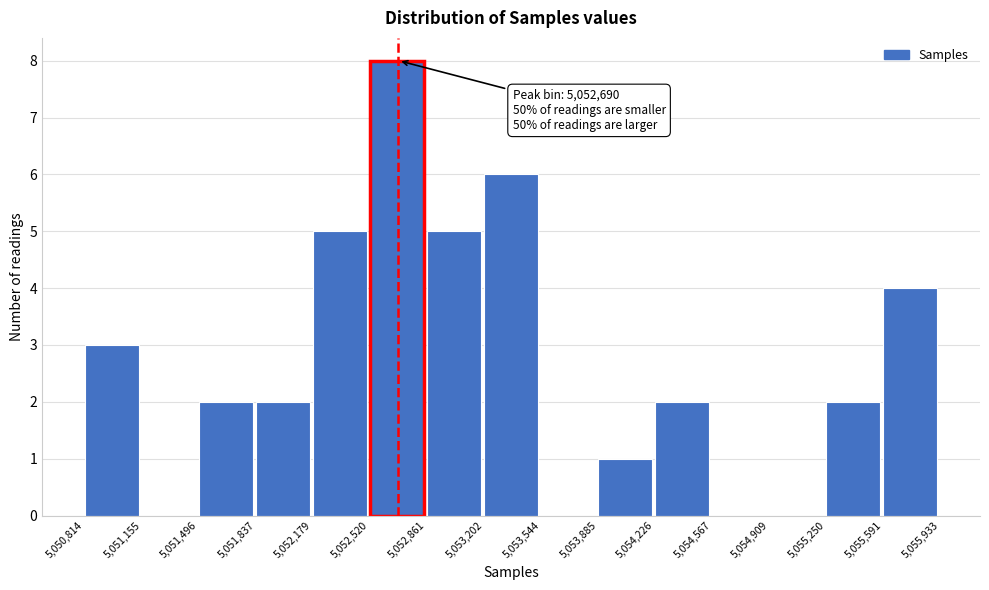

Which range on the x-axis has the tallest bar?

5,052,520 to 5,052,861